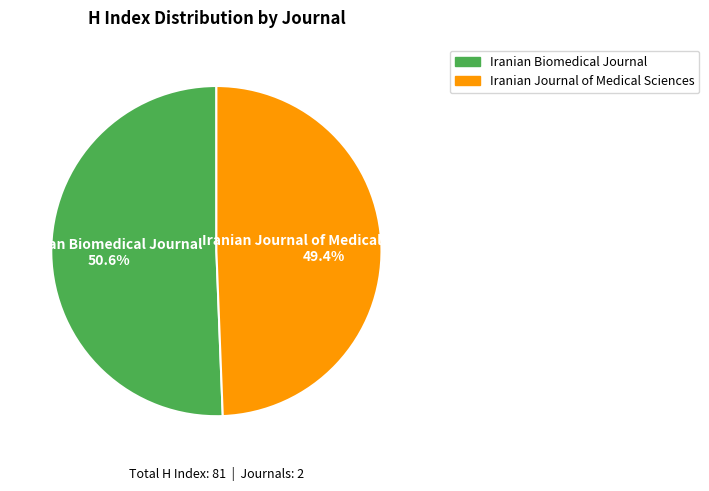

How many segments does this pie chart have?

2